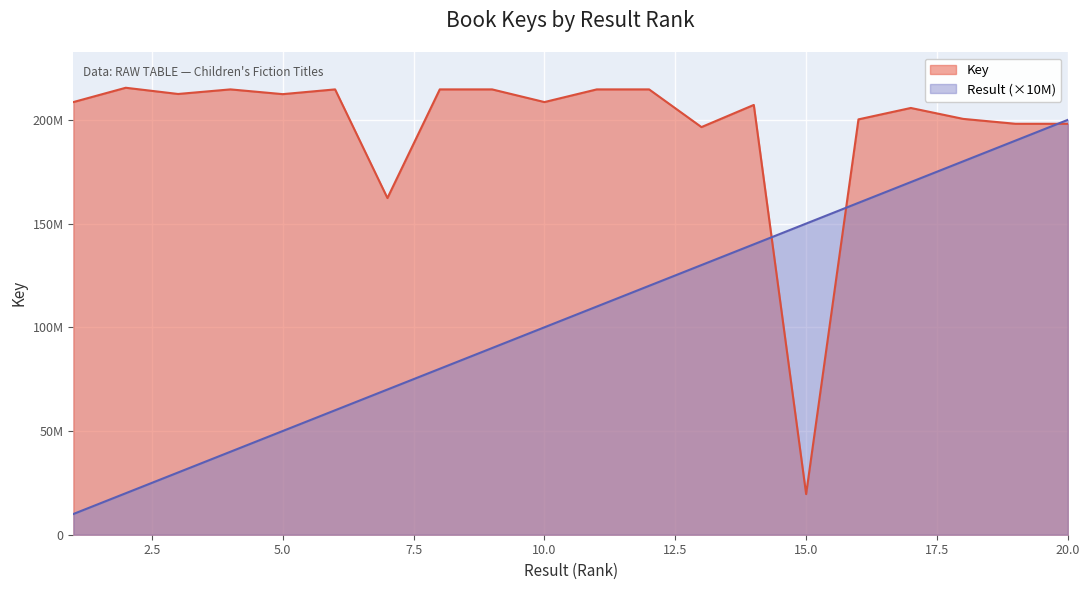

True or false: Result has a value of 75340485 at 5.

False